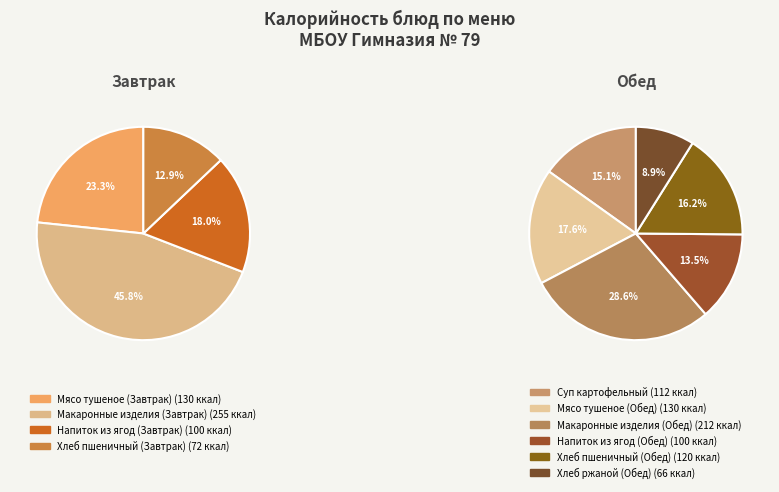

Count the number of slices in the pie.

10